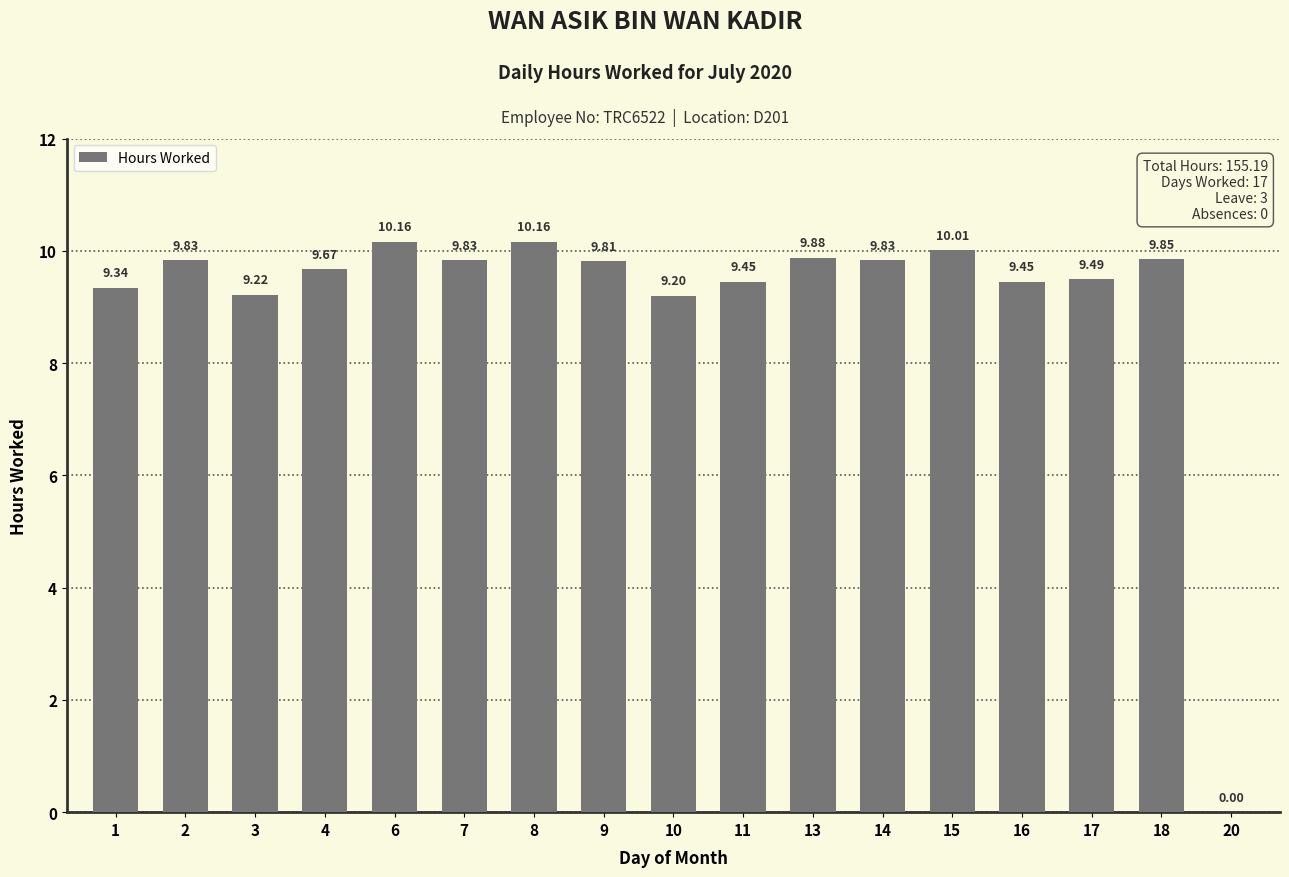

What is the greatest value displayed?

10.2